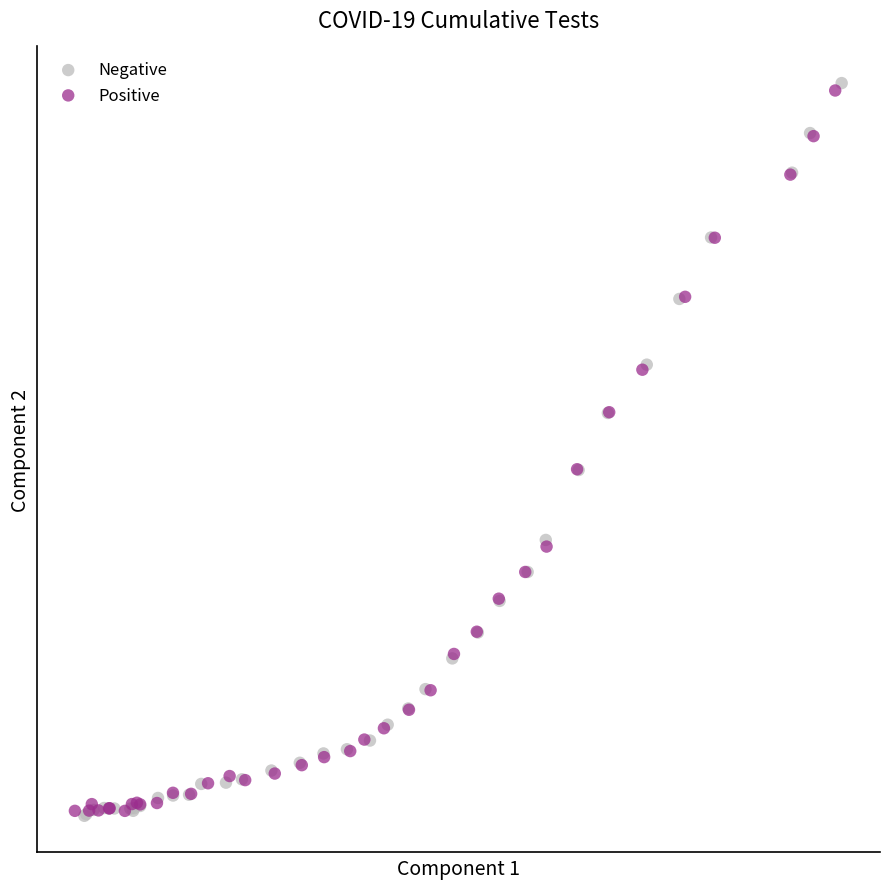

Which series has the largest Y range (max minus min)?

Negative